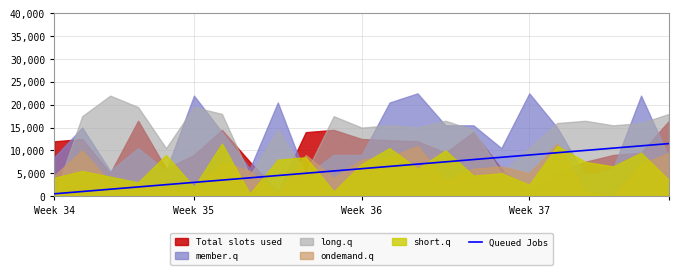

How many lines are shown in the chart?

1